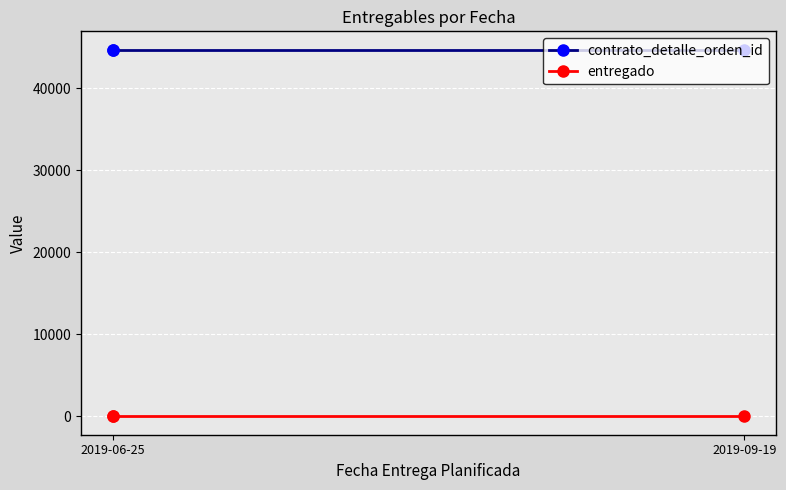

What is the spread (max minus min) of values at 2019-09-19?

44709